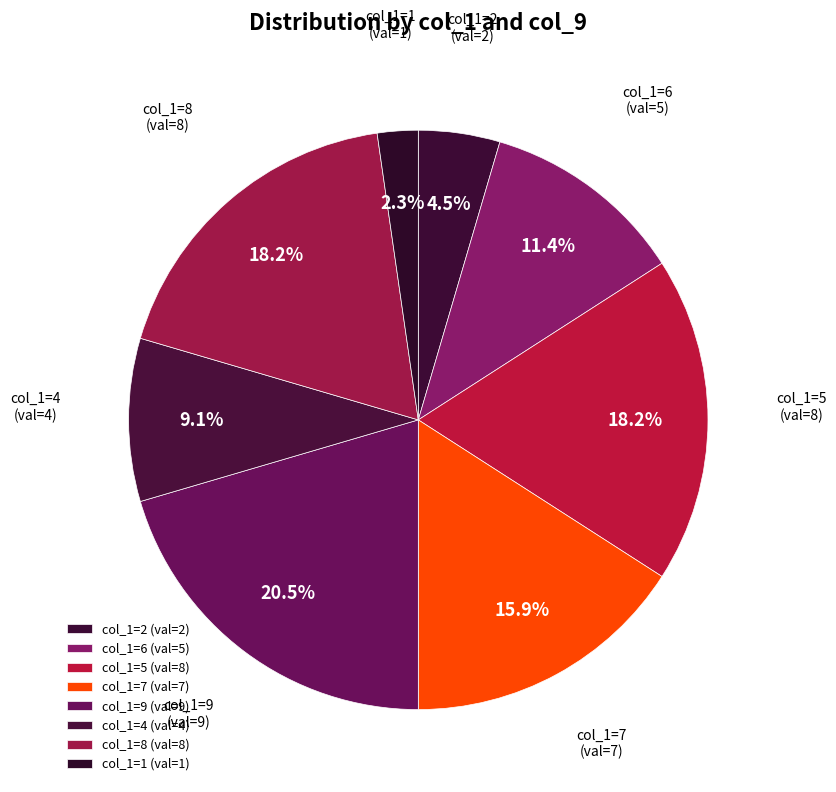

Which slice is the smallest?

col_1=1 (val=1)